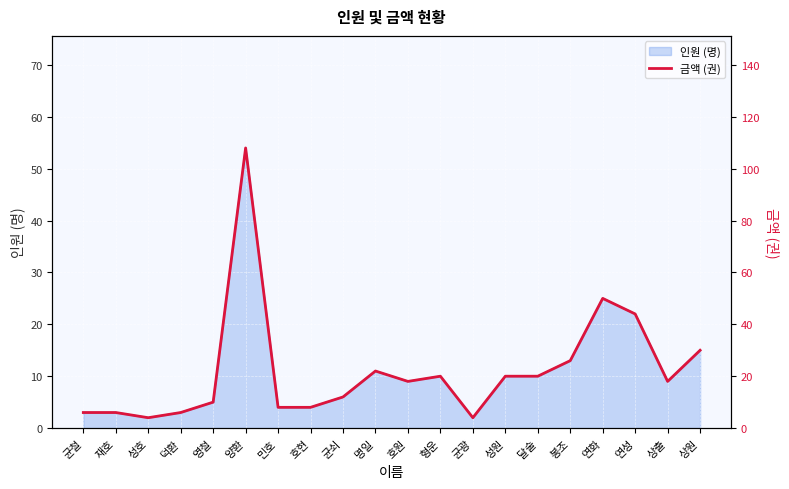

How many lines are shown in the chart?

1